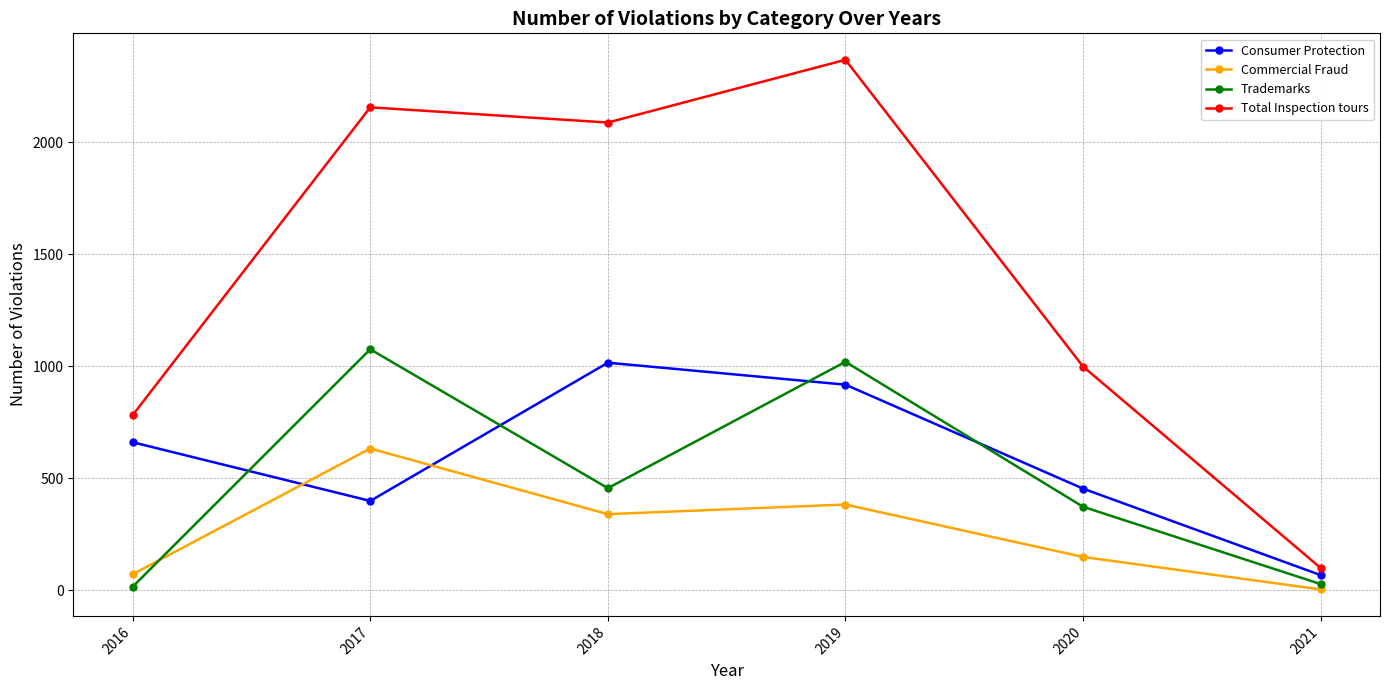

How many intersections are there between Commercial Fraud and Consumer Protection?

2